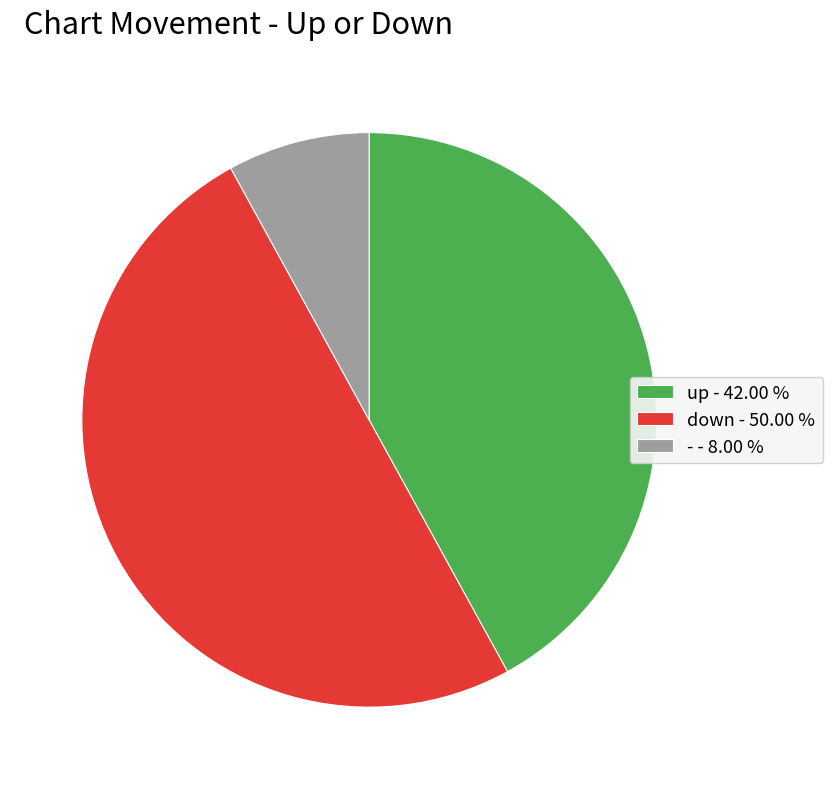

Between up and -, which is larger?

up